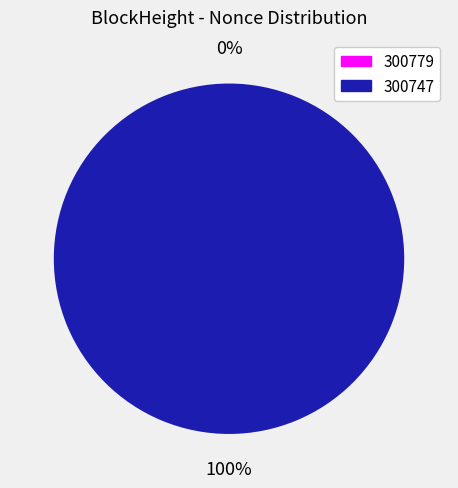

Is there a majority slice in this chart?

Yes